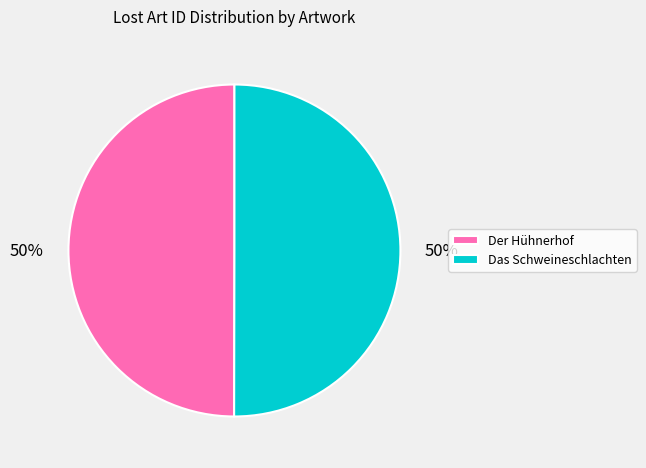

The Der Hühnerhof slice represents 63% of the pie. True or false?

False